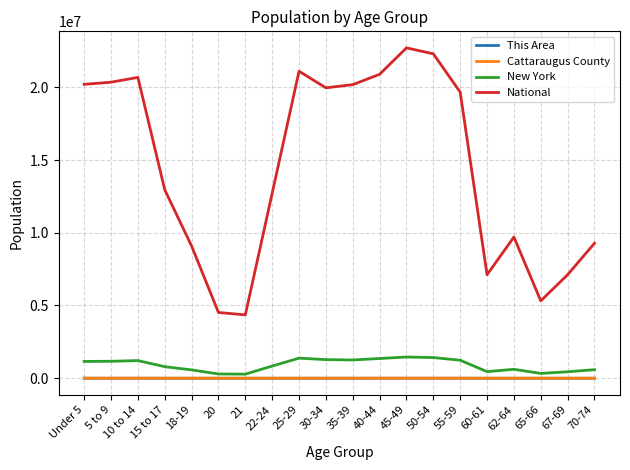

What position from the right is 40-44?

9